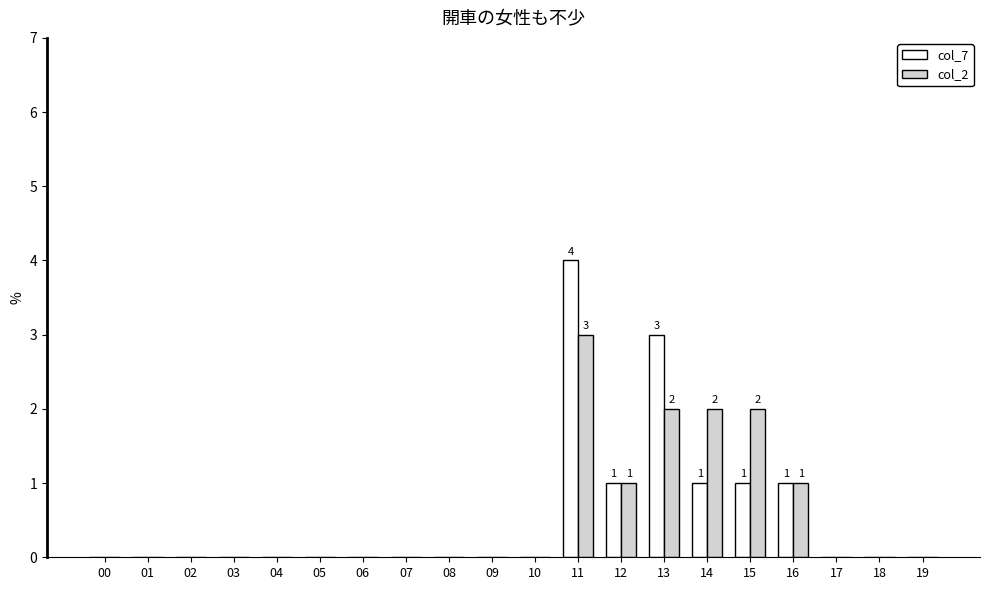

True or false: col_7 has a value of -2 at 04.

False